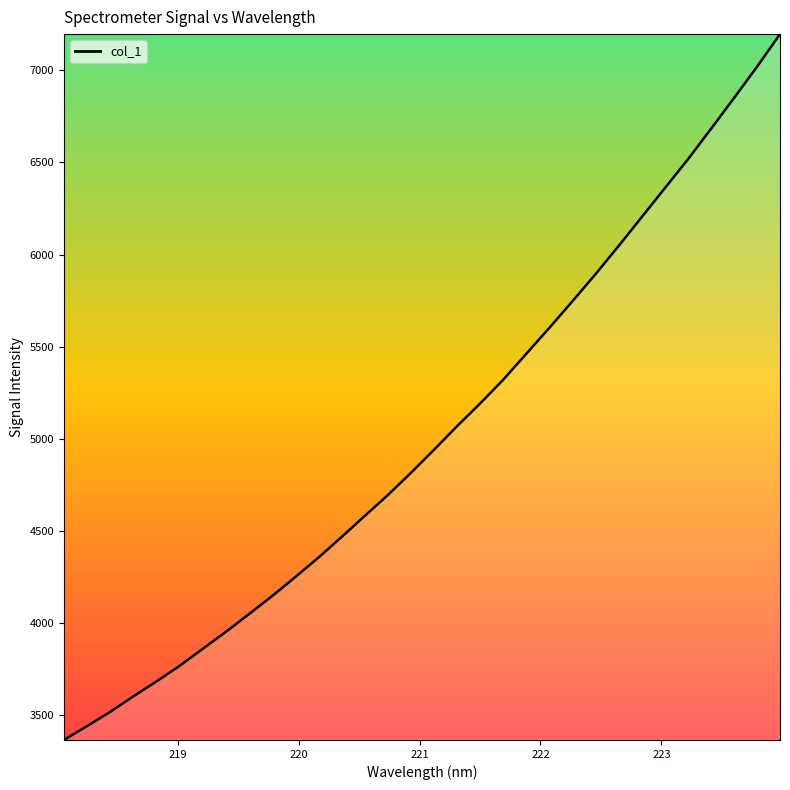

What is the difference between the maximum and minimum values?

3832.4